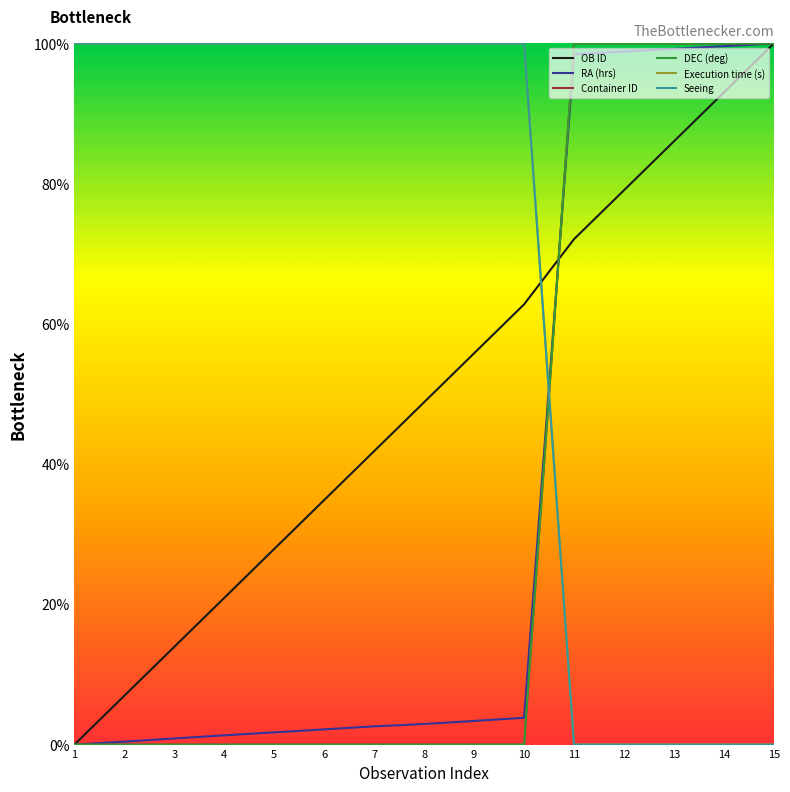

The DEC (deg) series shows -61.9 at 5. True or false?

False